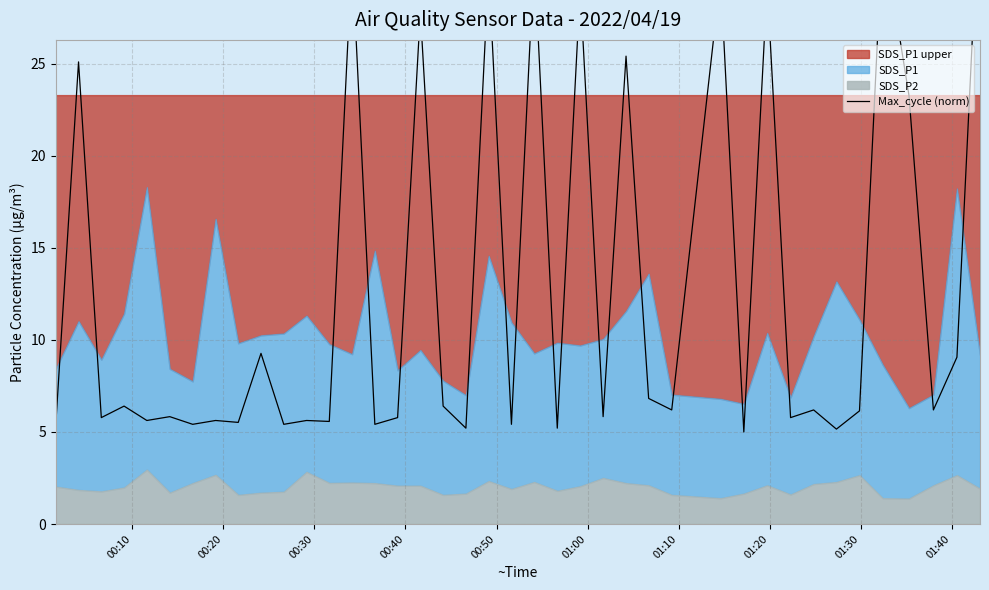

What position from the left is 00:50?

5